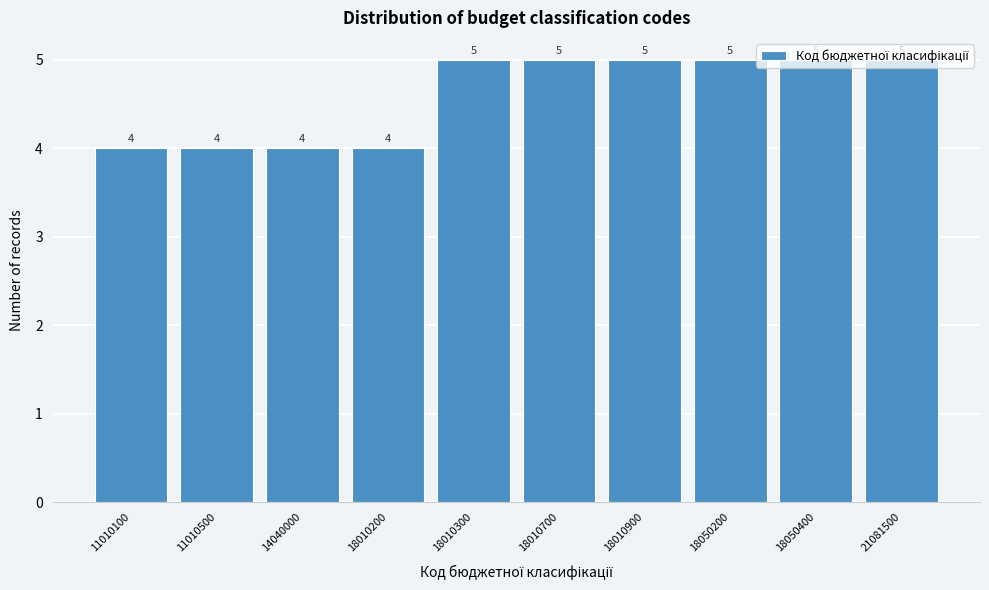

What is the minimum value shown in the chart?

4